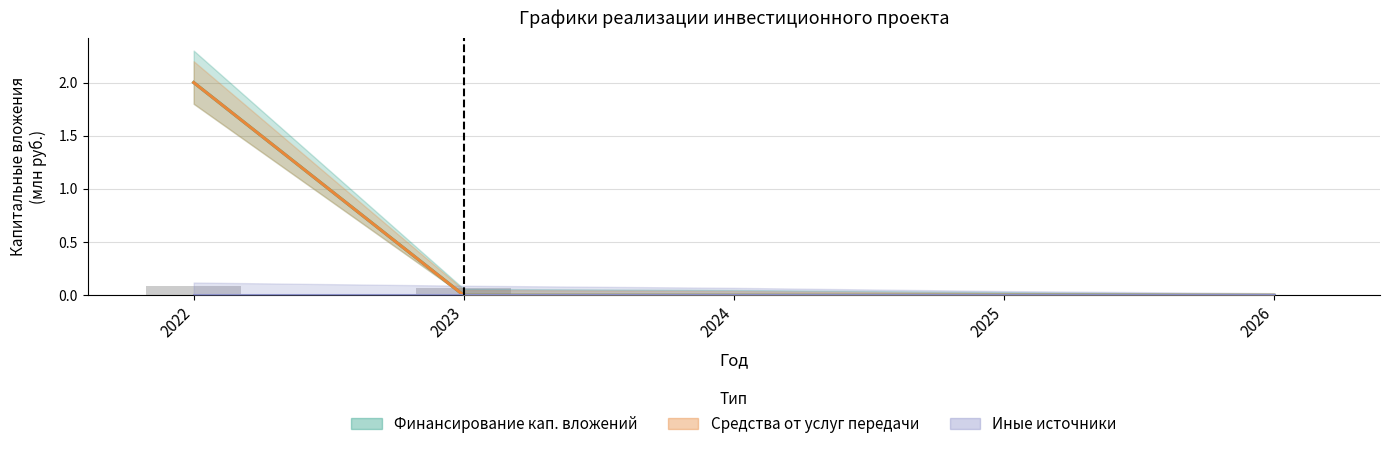

Is it true that иных источников equals 0 at 2022?

True